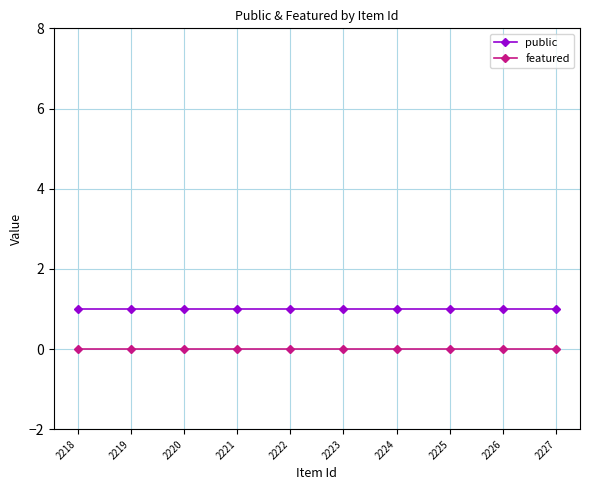

Reading left to right, extract all data points from this chart.

public: 2218=1	2219=1	2220=1	2221=1	2222=1	2223=1	2224=1	2225=1	2226=1	2227=1
featured: 2218=0	2219=0	2220=0	2221=0	2222=0	2223=0	2224=0	2225=0	2226=0	2227=0